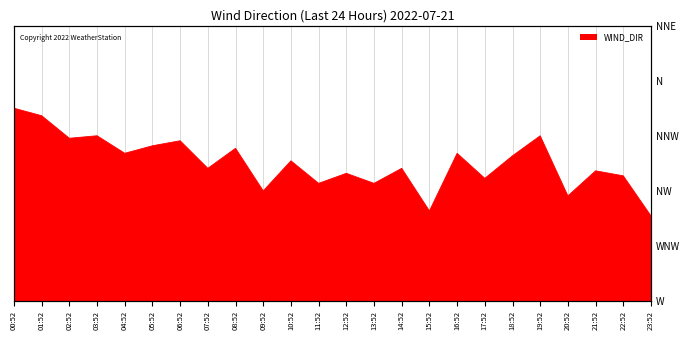

Reading right to left, transcribe all the data shown in this chart.

304	320	322	312	336	328	319	329	306	323	317	321	317	326	314	331	323	334	332	329	336	335	344	347